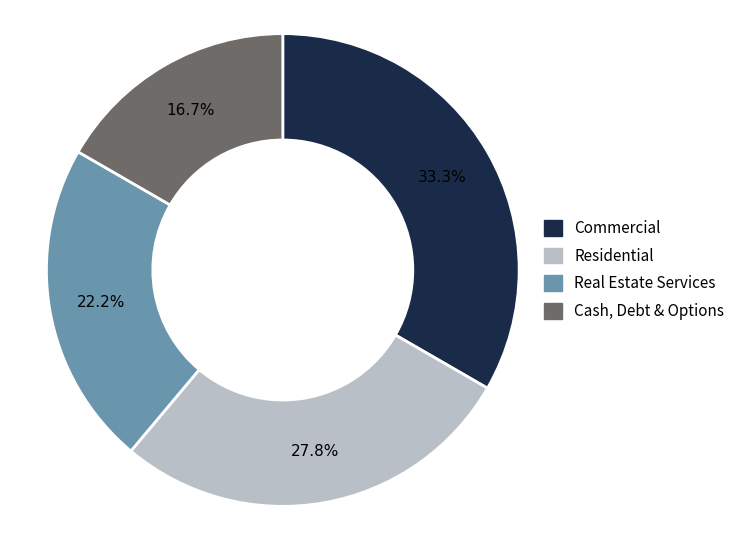

Is there a majority slice in this chart?

No